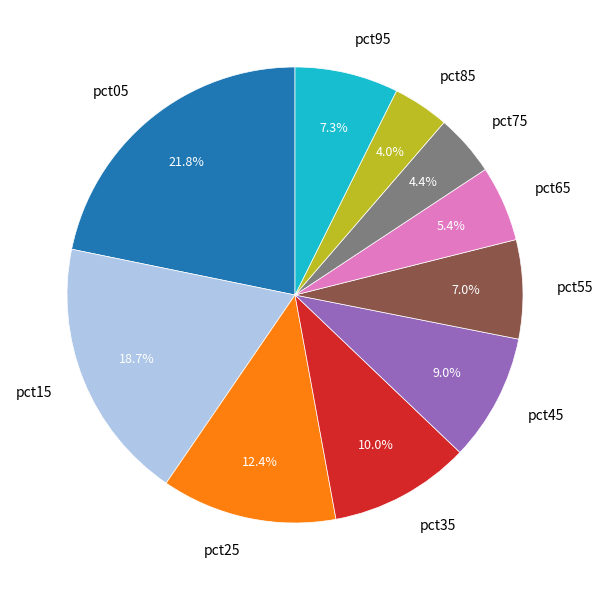

To the nearest percent, what is the difference between the pct15 and pct95 slice percentages?

11%